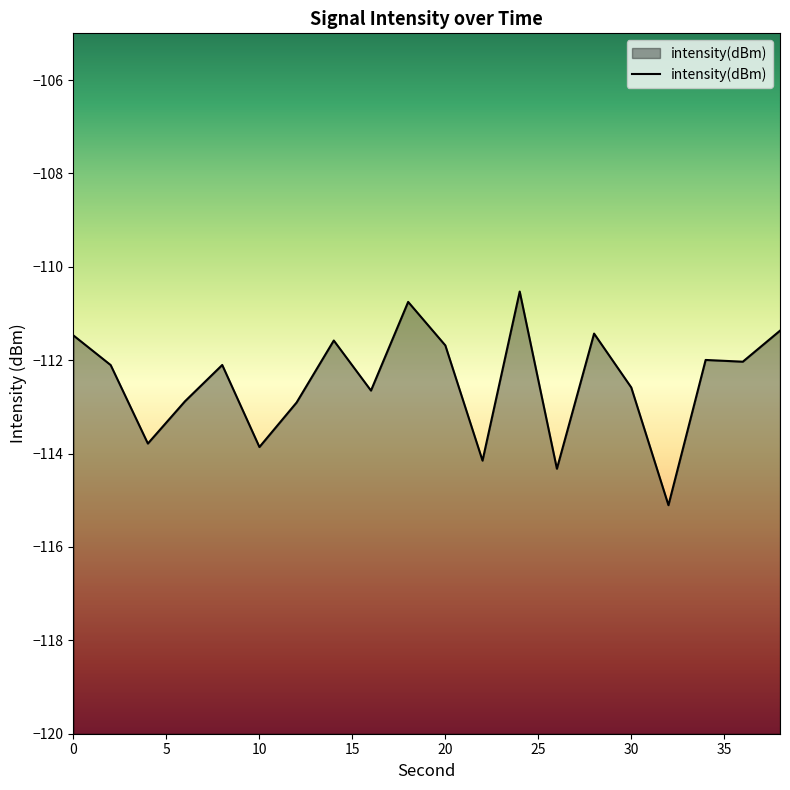

Does the chart display data point markers on the line(s)?

No